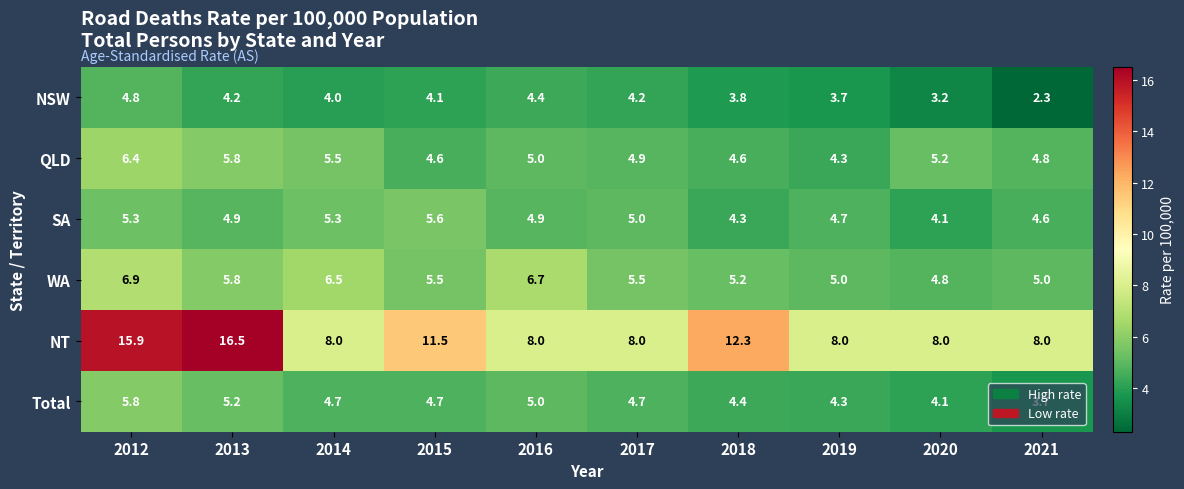

What is the difference between the maximum and second lowest values in the Total series?

1.7